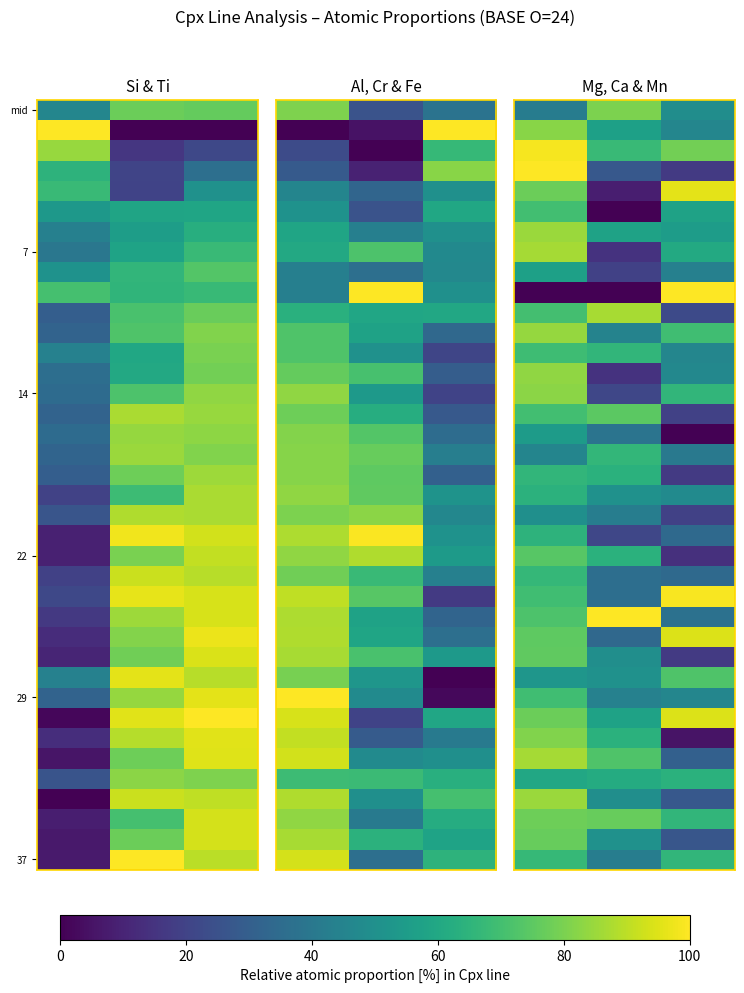

Between 20 and 0, which is larger?

20